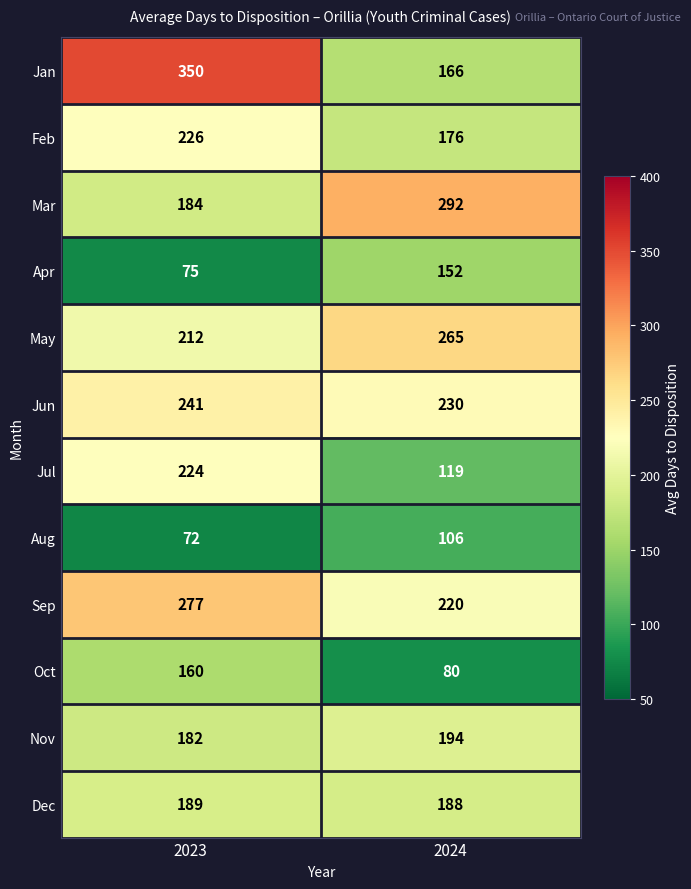

Rank the categories by Apr value from highest to lowest.

2024, 2023